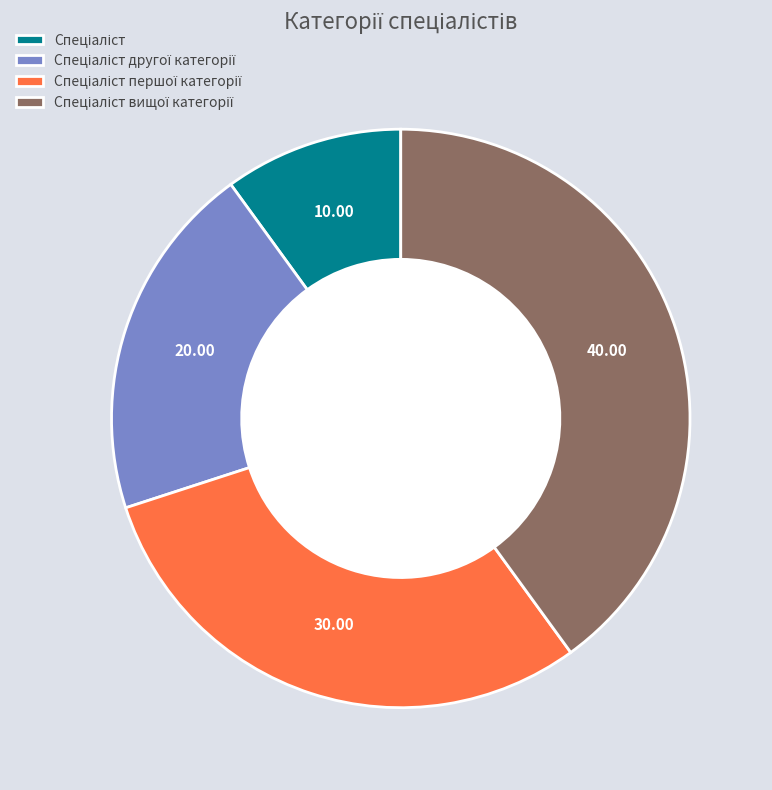

Does any single category account for the majority?

No